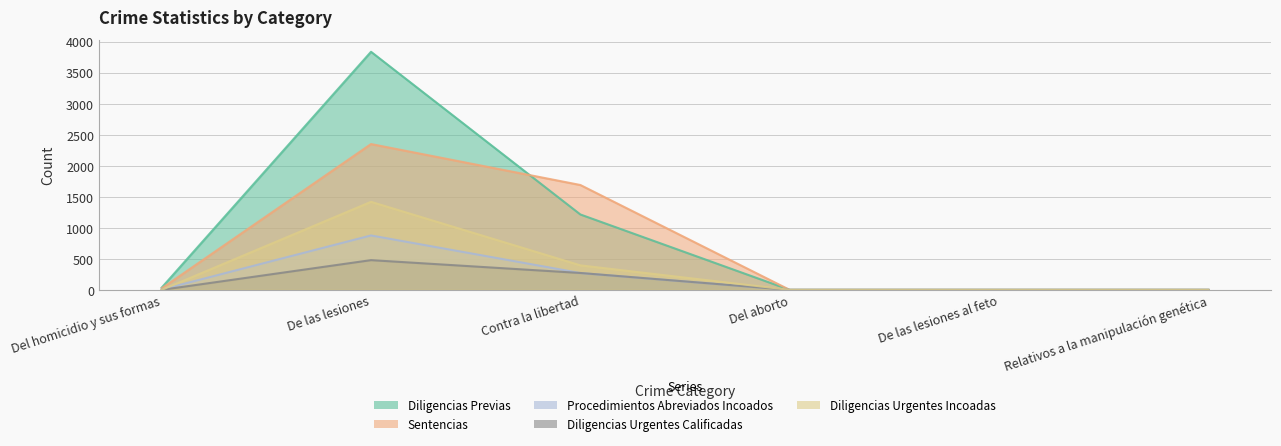

At which category does Diligencias Urgentes Incoadas reach its first local peak?

De las lesiones